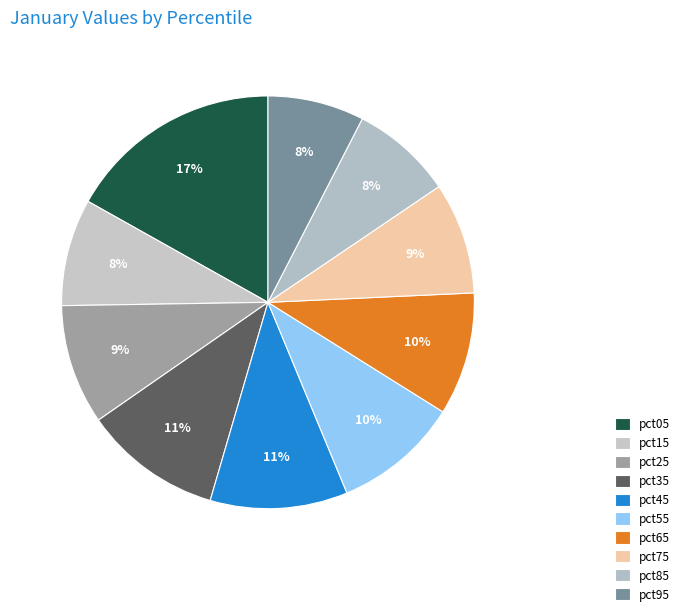

What is the ratio of the value at pct05 to the value at pct45?

1.6